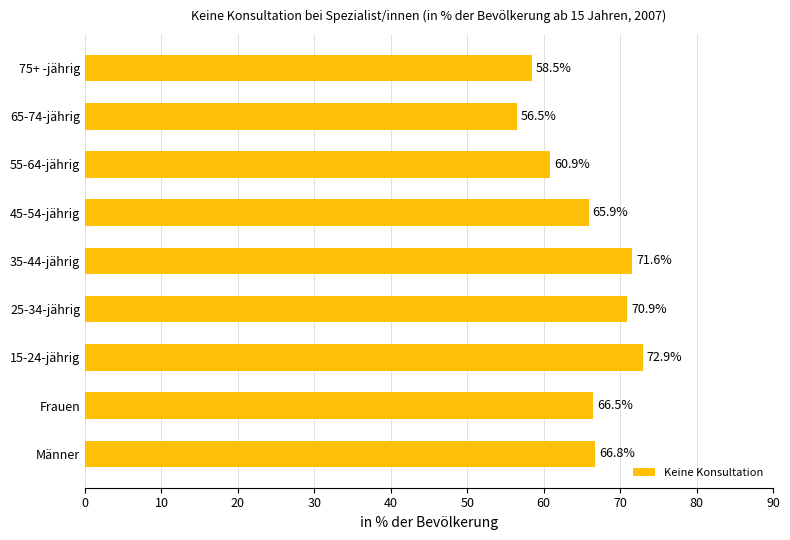

What is the sum of the values at 55-64-jährig and 15-24-jährig?

133.8